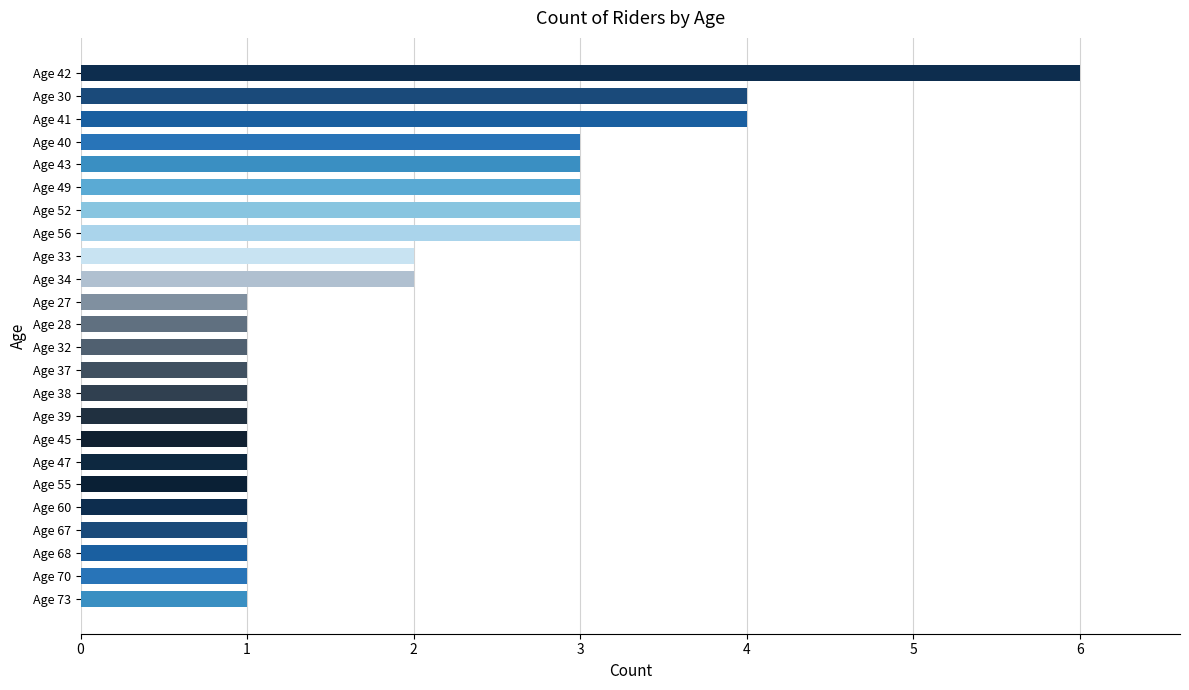

What position from the top is Age 40?

4